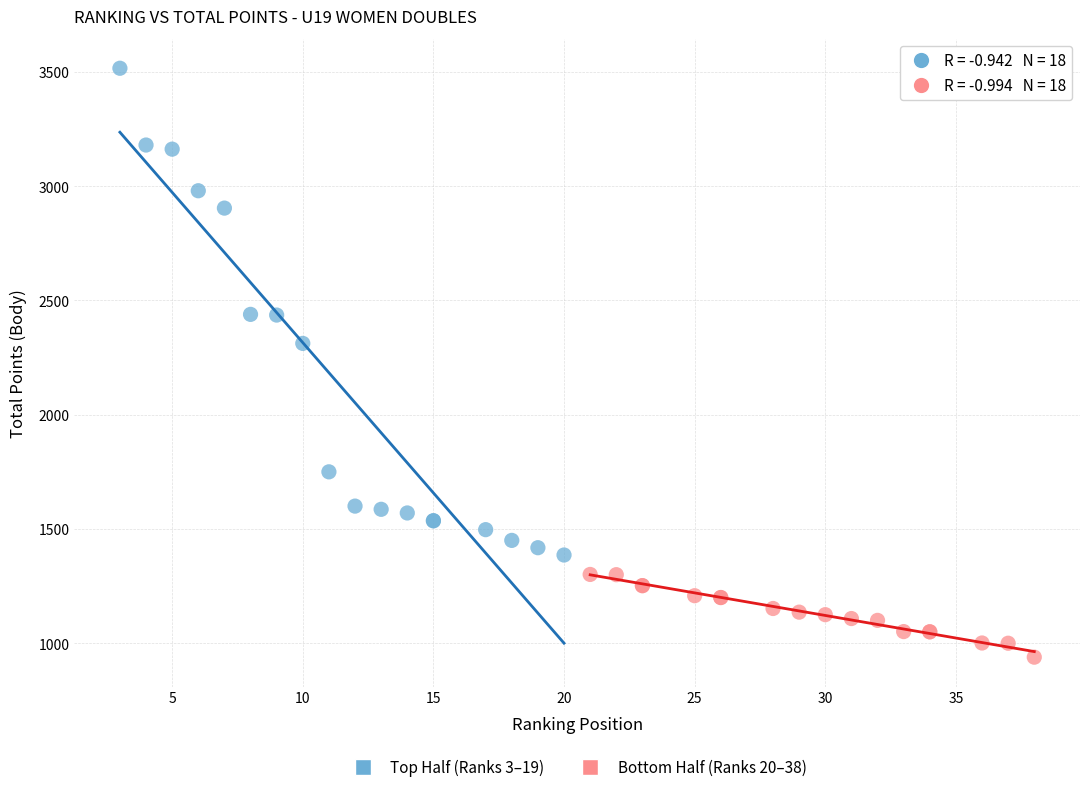

What are all the series names shown in the legend?

Top Half (Ranks 3–19), Bottom Half (Ranks 20–38)